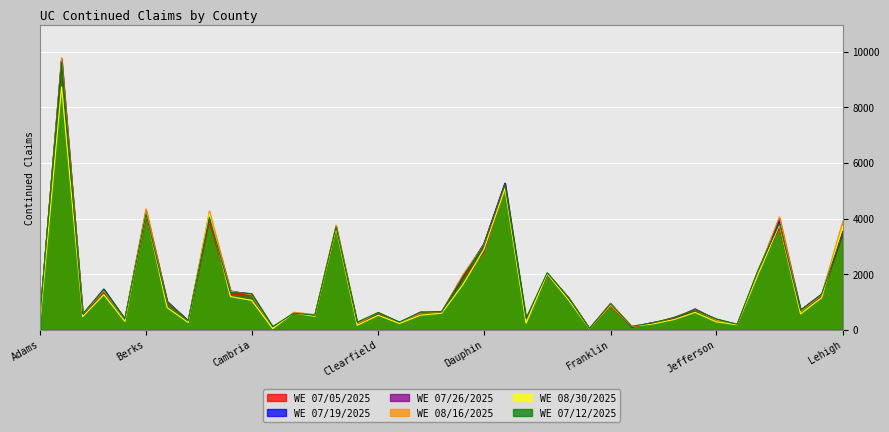

Where is the first local minimum for WE 08/16/2025?

Armstrong